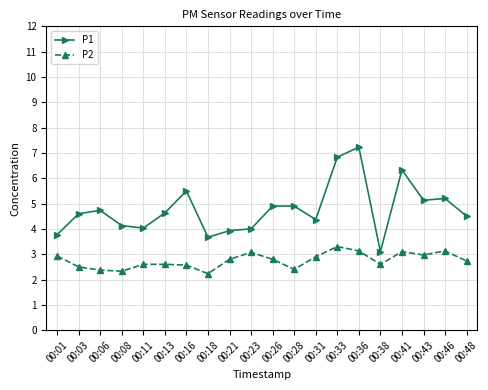

True or false: P1 has more than 2 points higher than both neighbors.

True